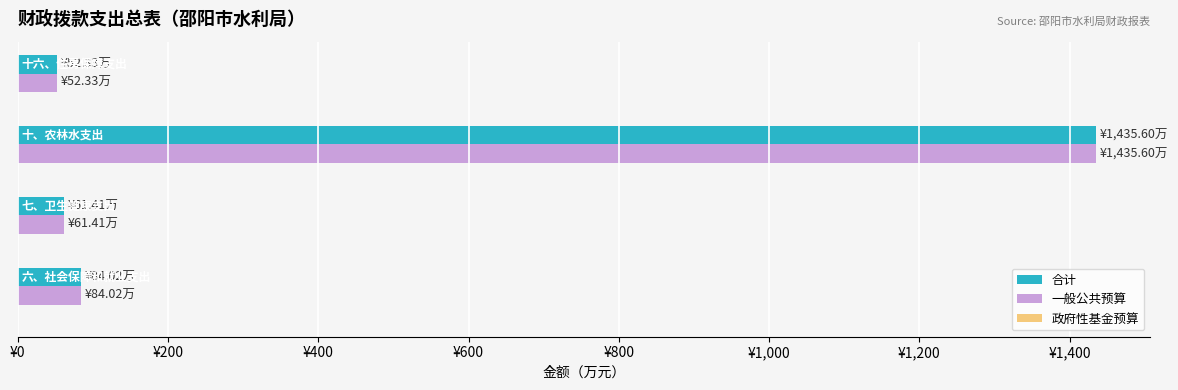

How many bars are there in each group?

3